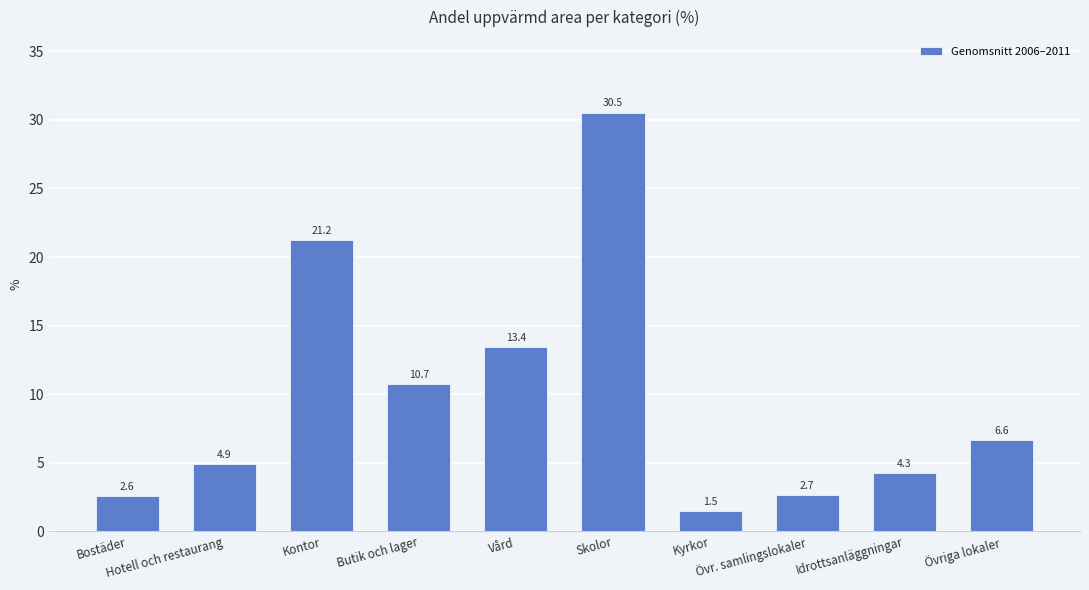

At which label does the data first exceed 6?

Kontor